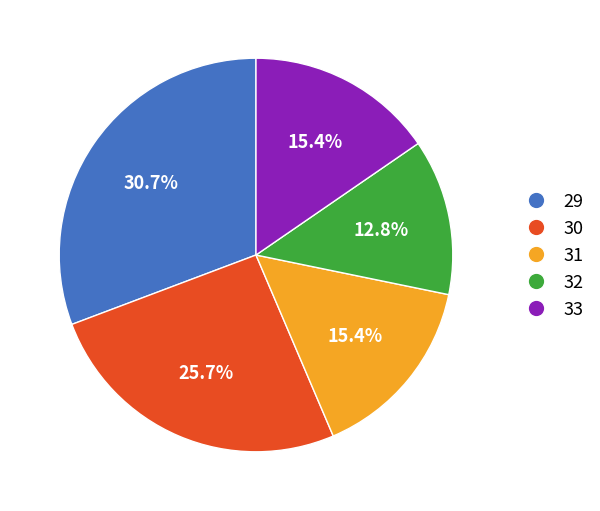

Is there any slice that represents more than half of the pie?

No